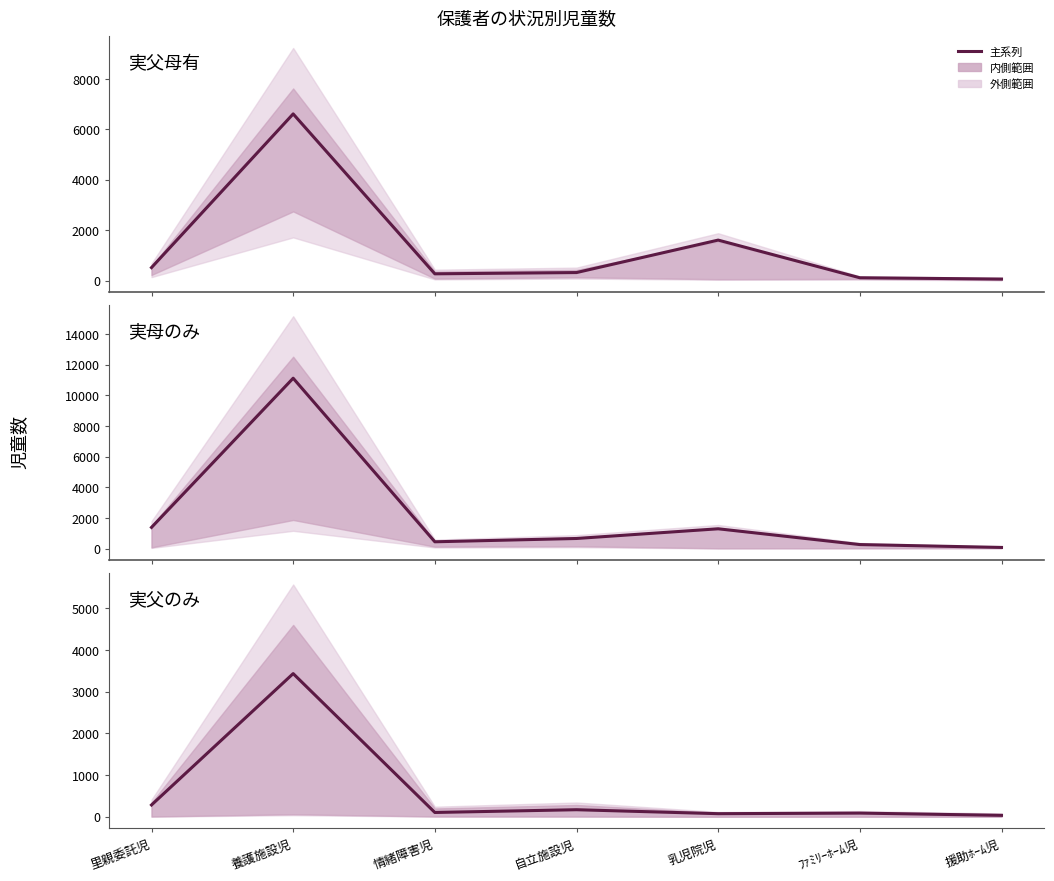

At which label does 実母のみ reach its minimum?

援助ﾎｰﾑ児